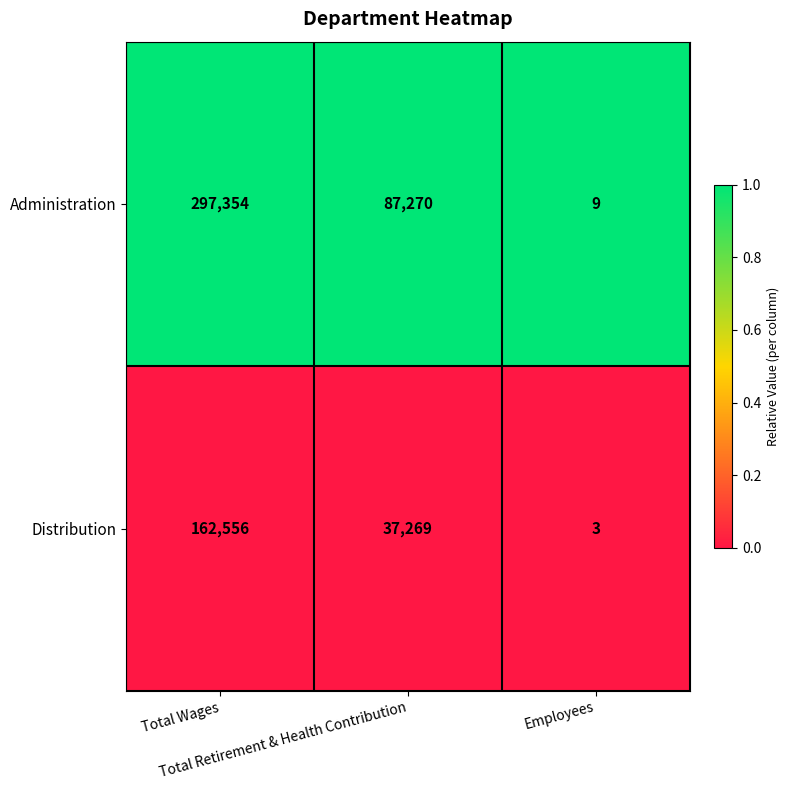

Which series has the widest spread of values?

Administration